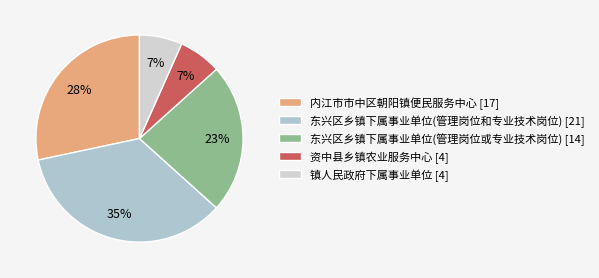

Count the number of slices in the pie.

5